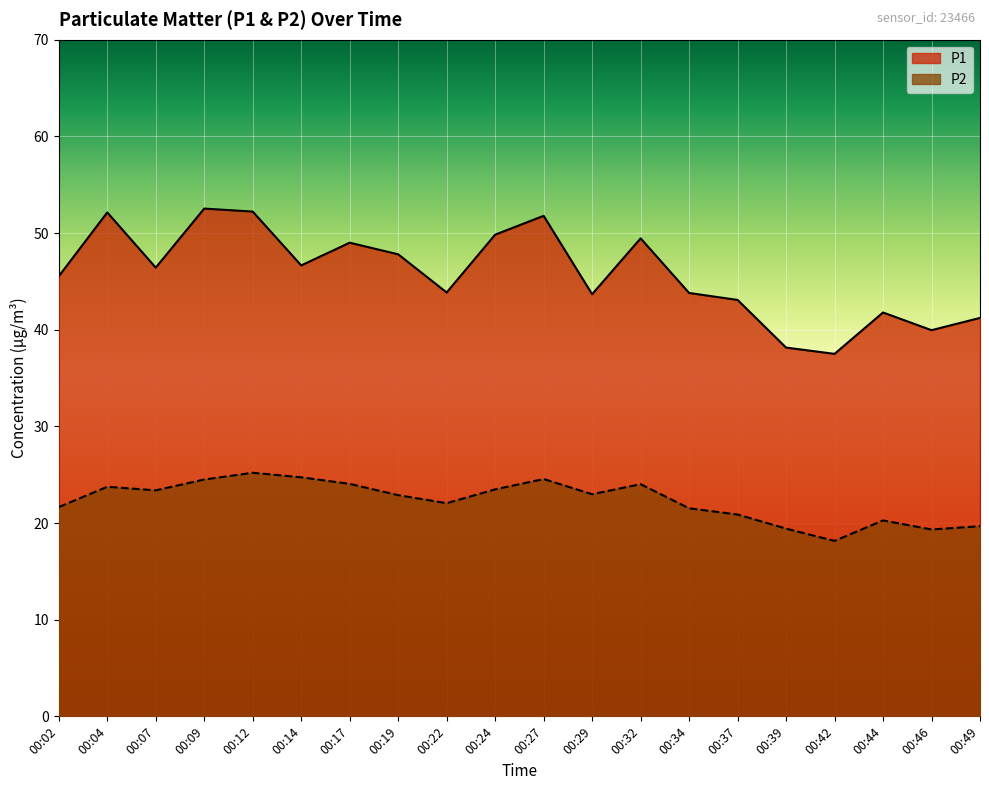

What is the minimum value shown in the chart?

18.1